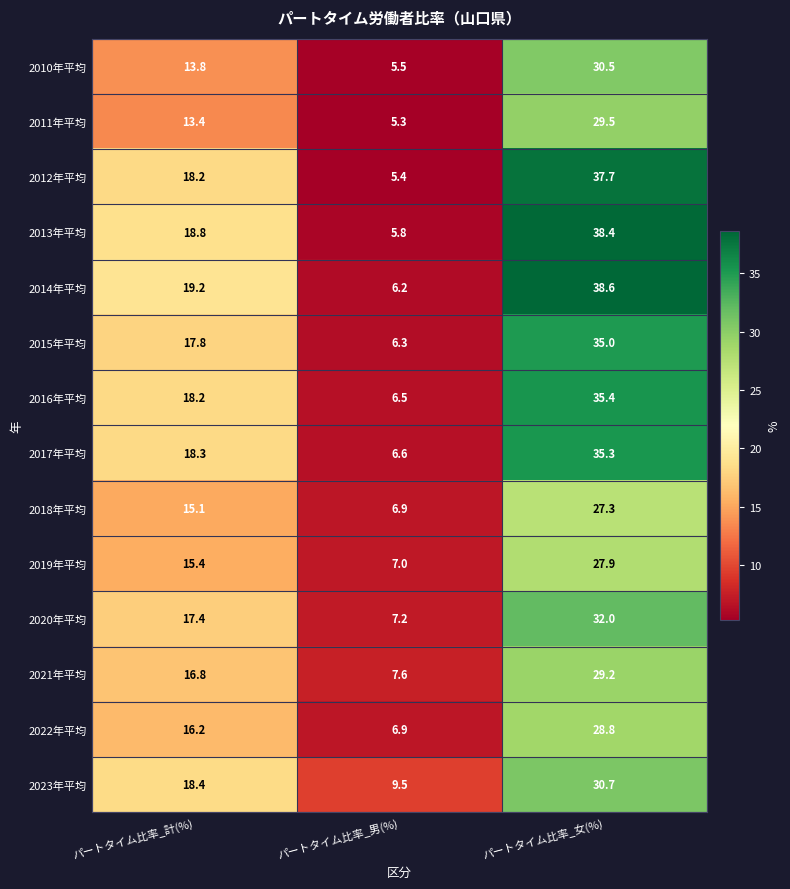

Which series has the largest total across all categories?

2014年平均